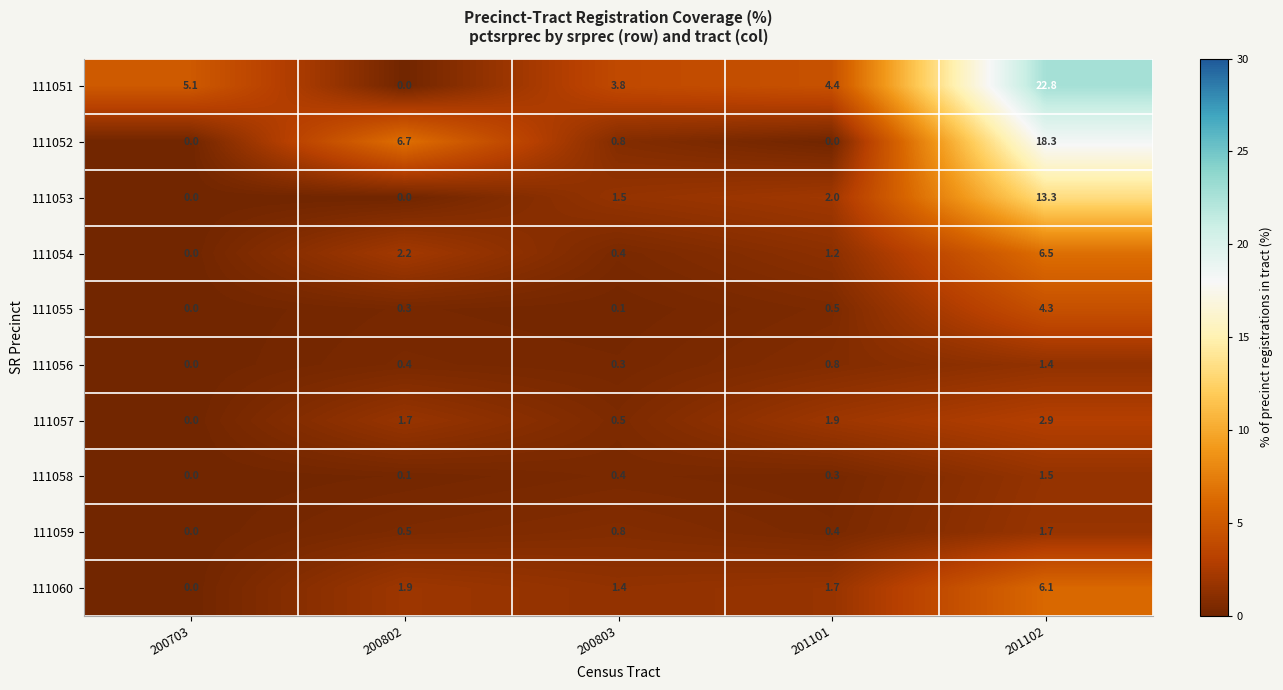

Rank the series by their maximum value, from lowest to highest.

111056, 111058, 111059, 111057, 111055, 111060, 111054, 111053, 111052, 111051